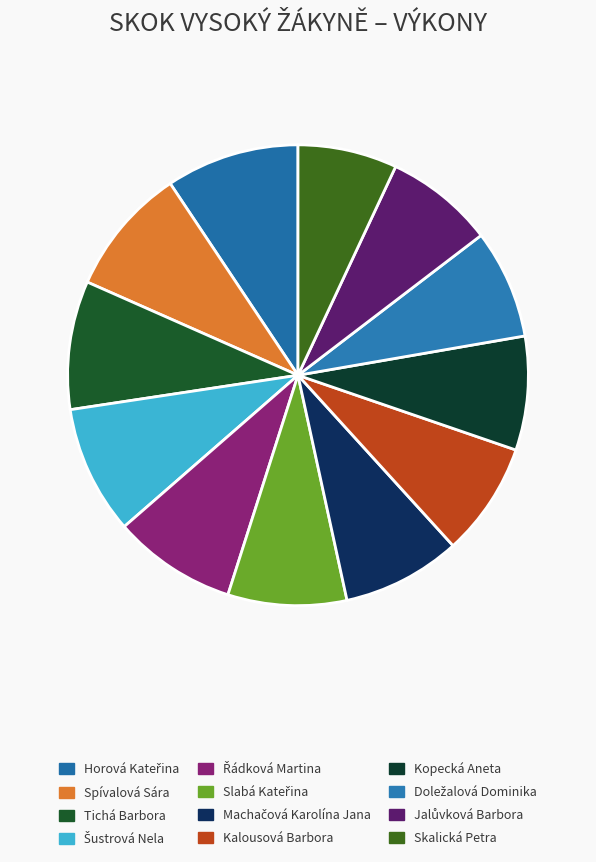

To the nearest percent, what portion does Kalousová Barbora represent?

8%